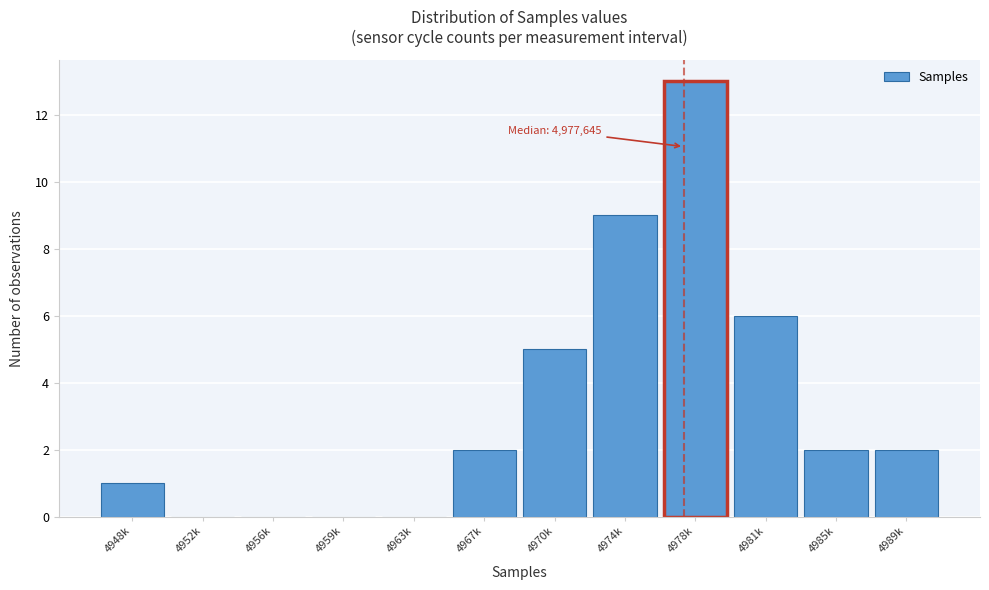

Reading right to left, extract all data points from this chart.

4989k=2	4985k=2	4981k=6	4978k=13	4974k=9	4970k=5	4967k=2	4963k=0	4959k=0	4956k=0	4952k=0	4948k=1